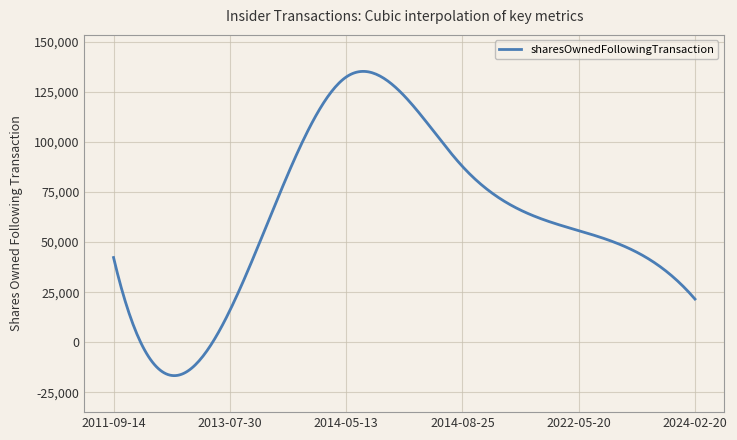

What is the difference between the maximum and minimum values?

151820.8